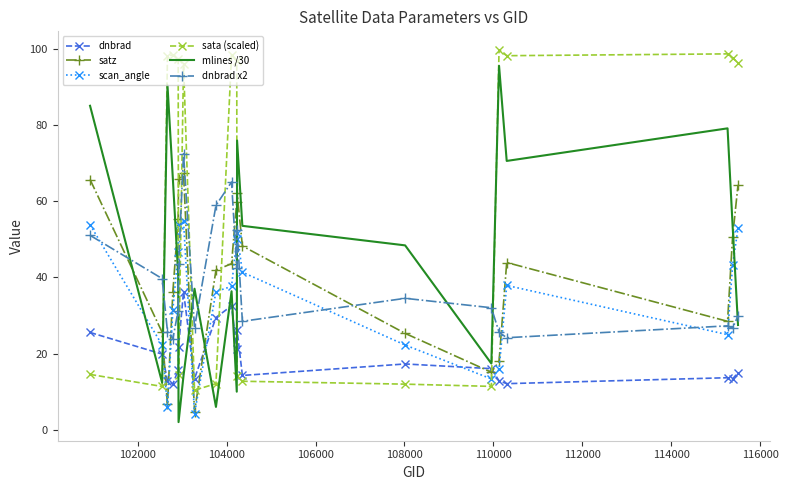

What is the maximum value for dnbrad?

36.3